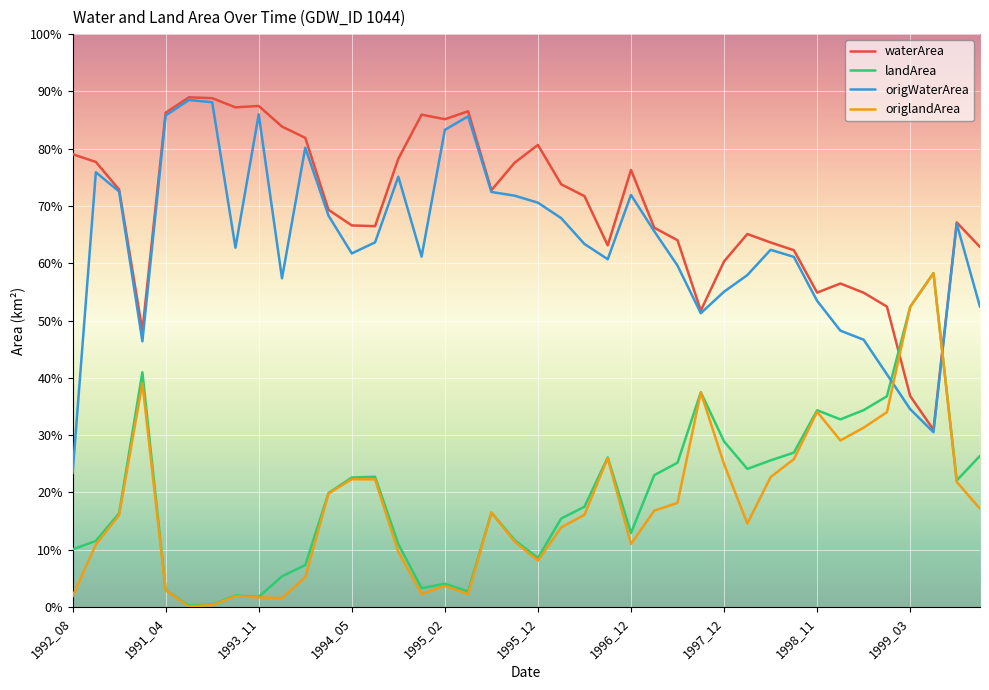

What is the maximum value for waterArea?

89.0